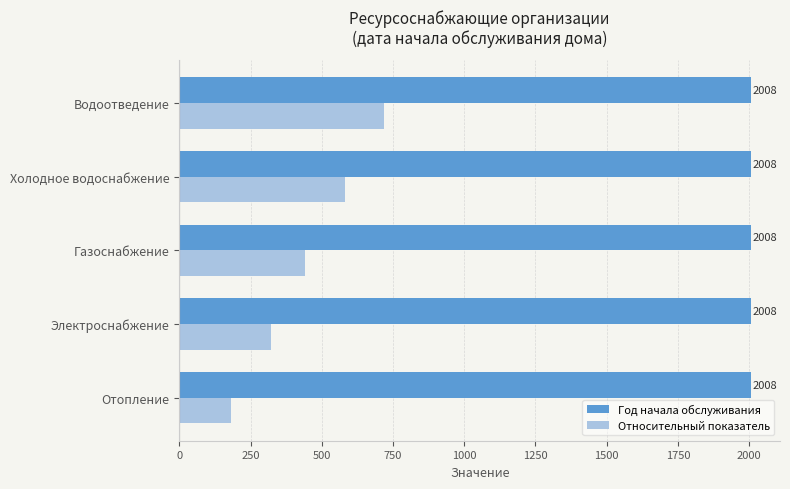

Which series has the largest total across all categories?

Год начала обслуживания